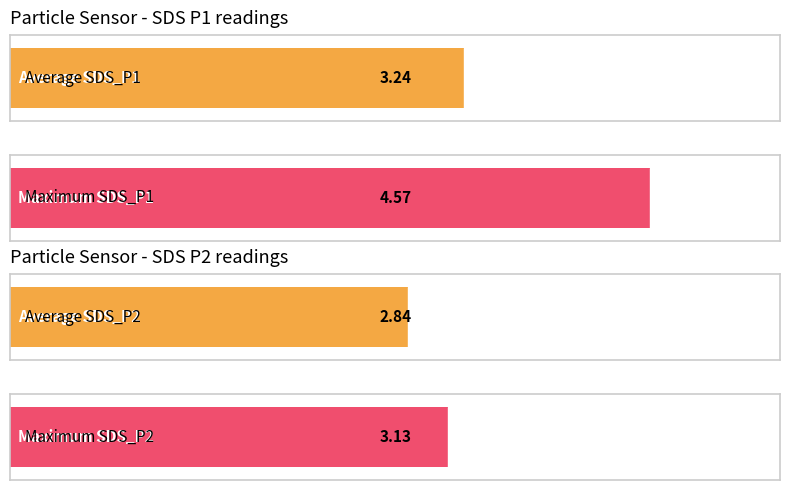

What is the maximum value for SDS_P2?

3.1